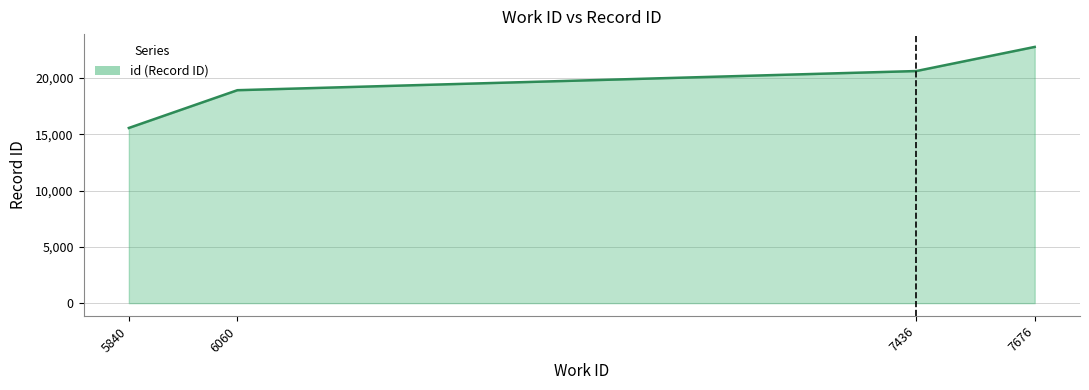

The value at 7676 is 34136. True or false?

False